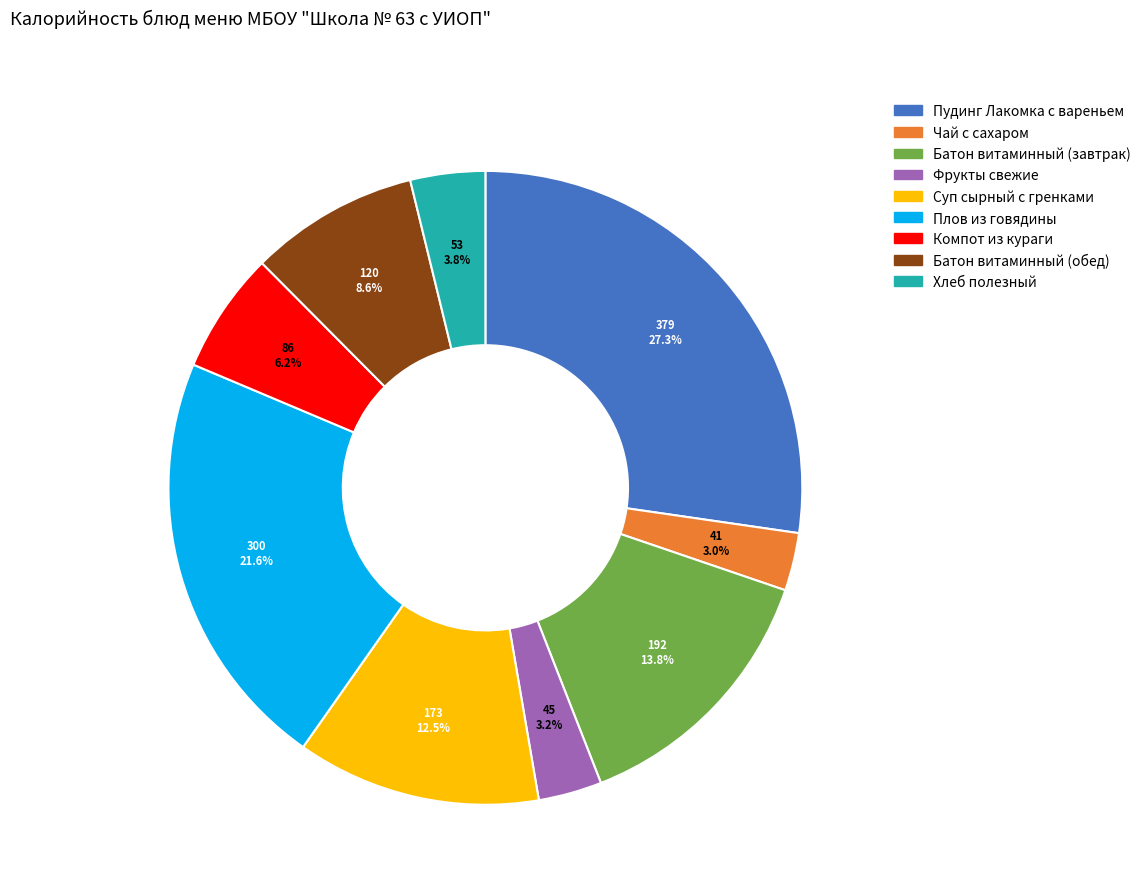

Which category has the biggest portion of the pie?

Пудинг Лакомка с вареньем